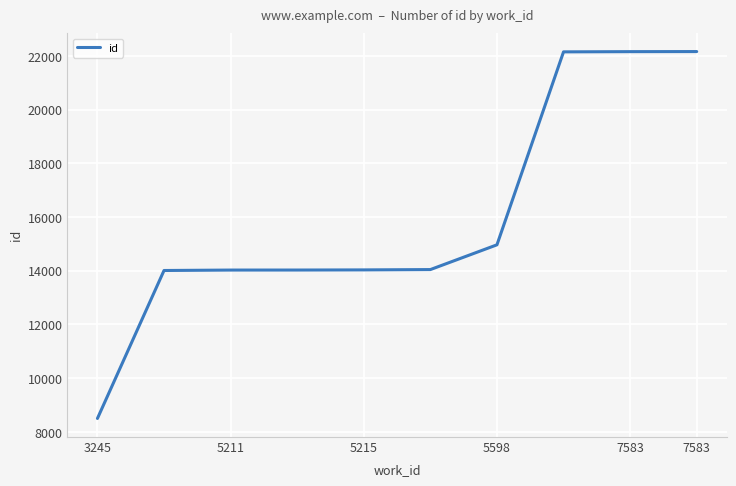

What is the minimum value shown in the chart?

8499